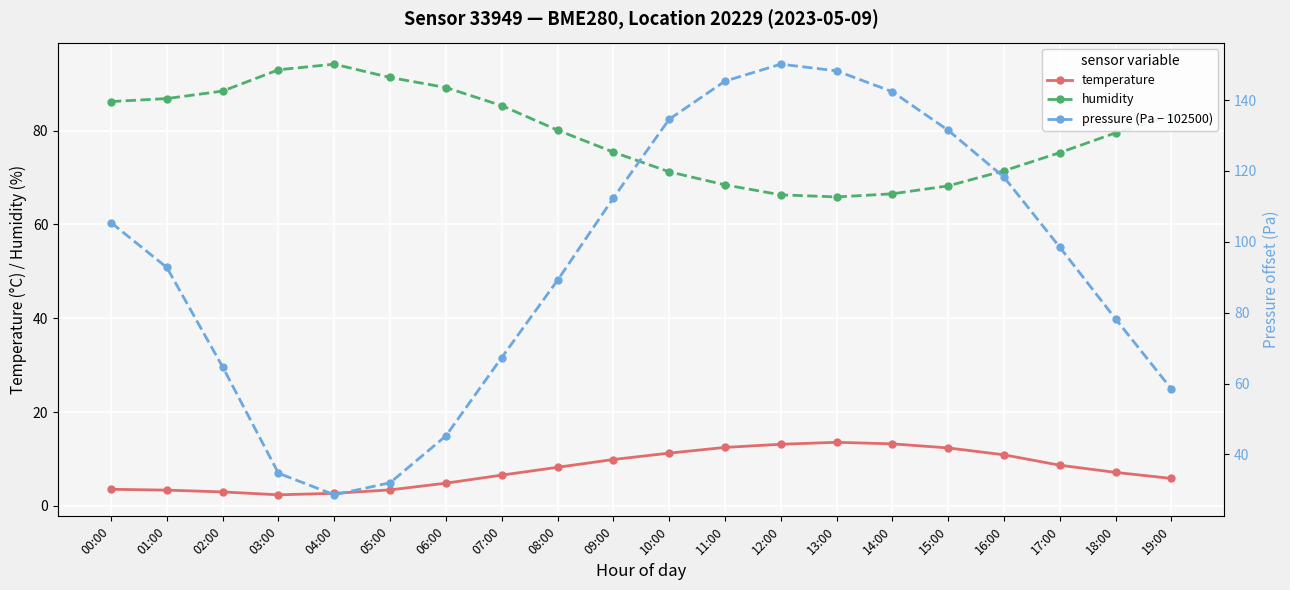

At which category does humidity reach its first local valley?

13:00